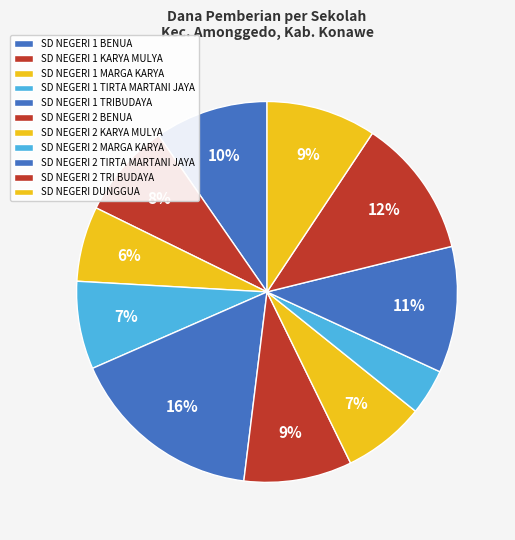

What percentage do SD NEGERI 1 MARGA KARYA and SD NEGERI 1 TIRTA MARTANI JAYA together represent?

13.8%